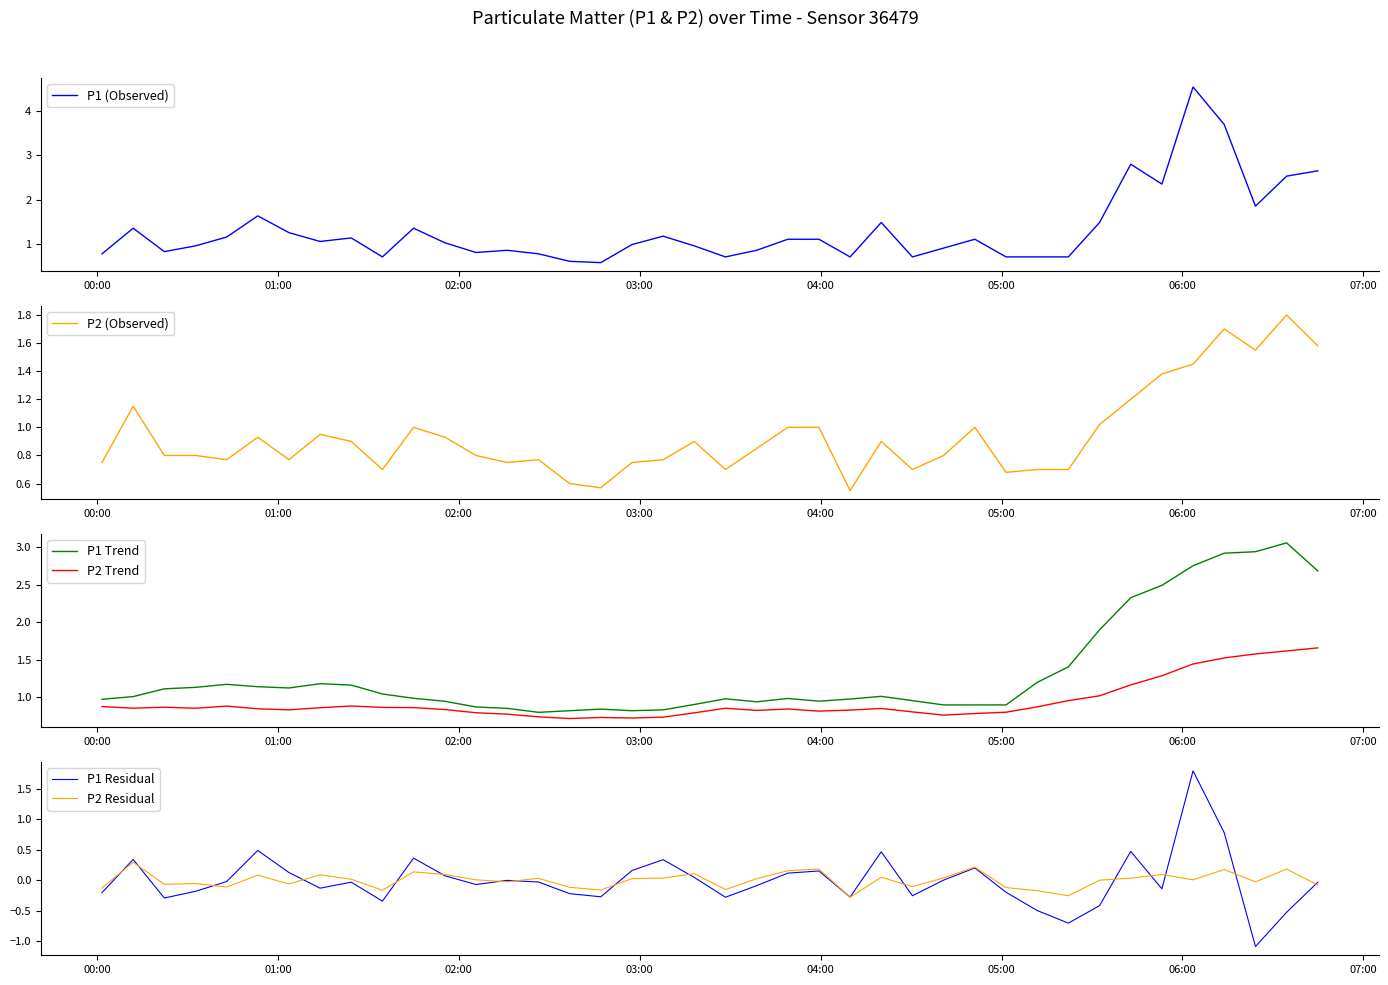

True or false: P2 Residual and P2 (Observed) intersect in this chart.

False